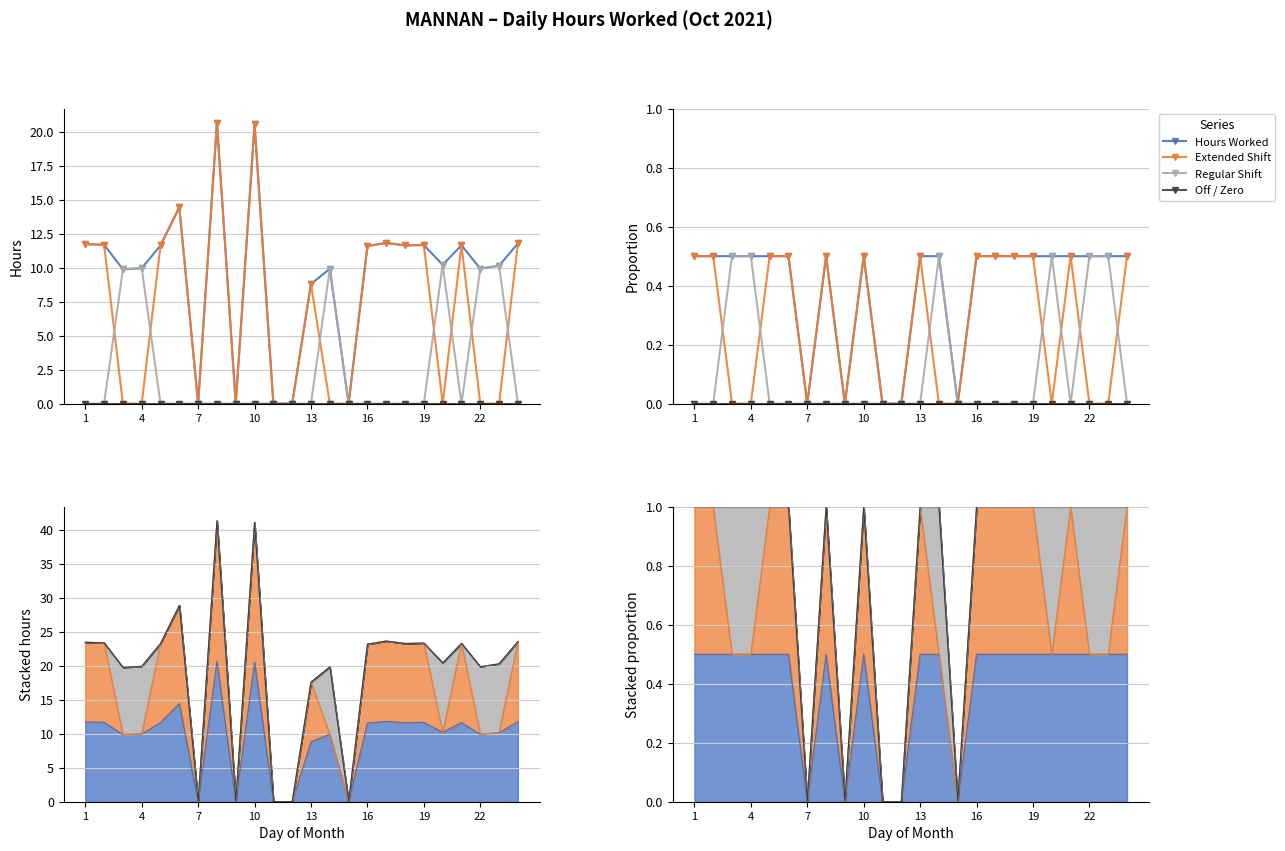

How many categories are shown in the chart?

24